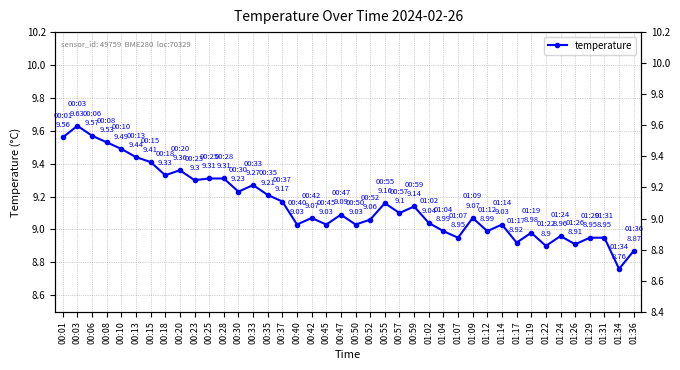

Where does the data first go above 9?

00:01